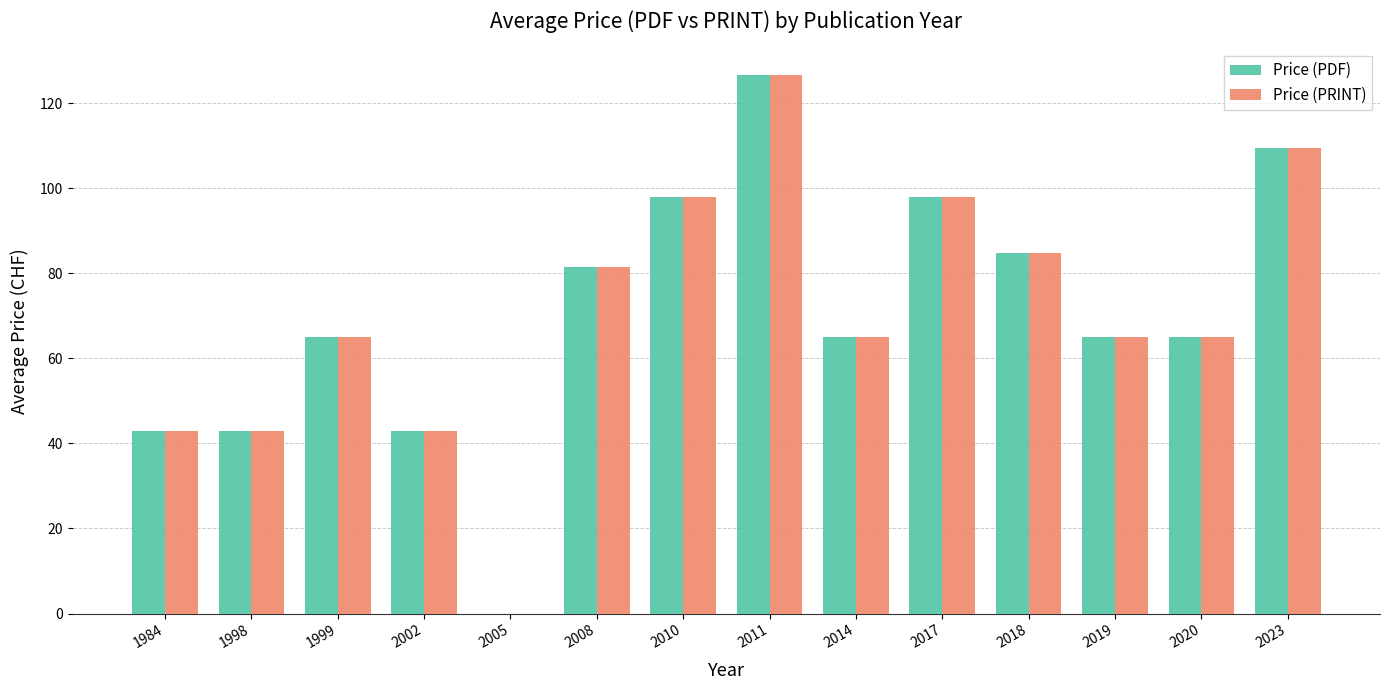

What is the sum of the Price (PDF) values at 2014 and 2019?

130.0